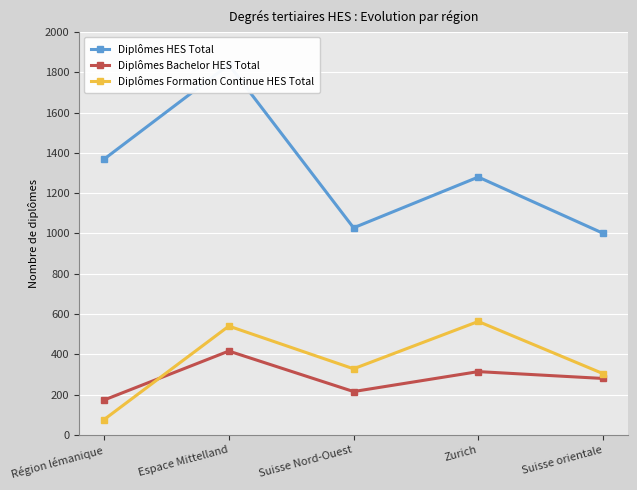

True or false: Diplômes Bachelor HES Total and Diplômes HES Total intersect in this chart.

False